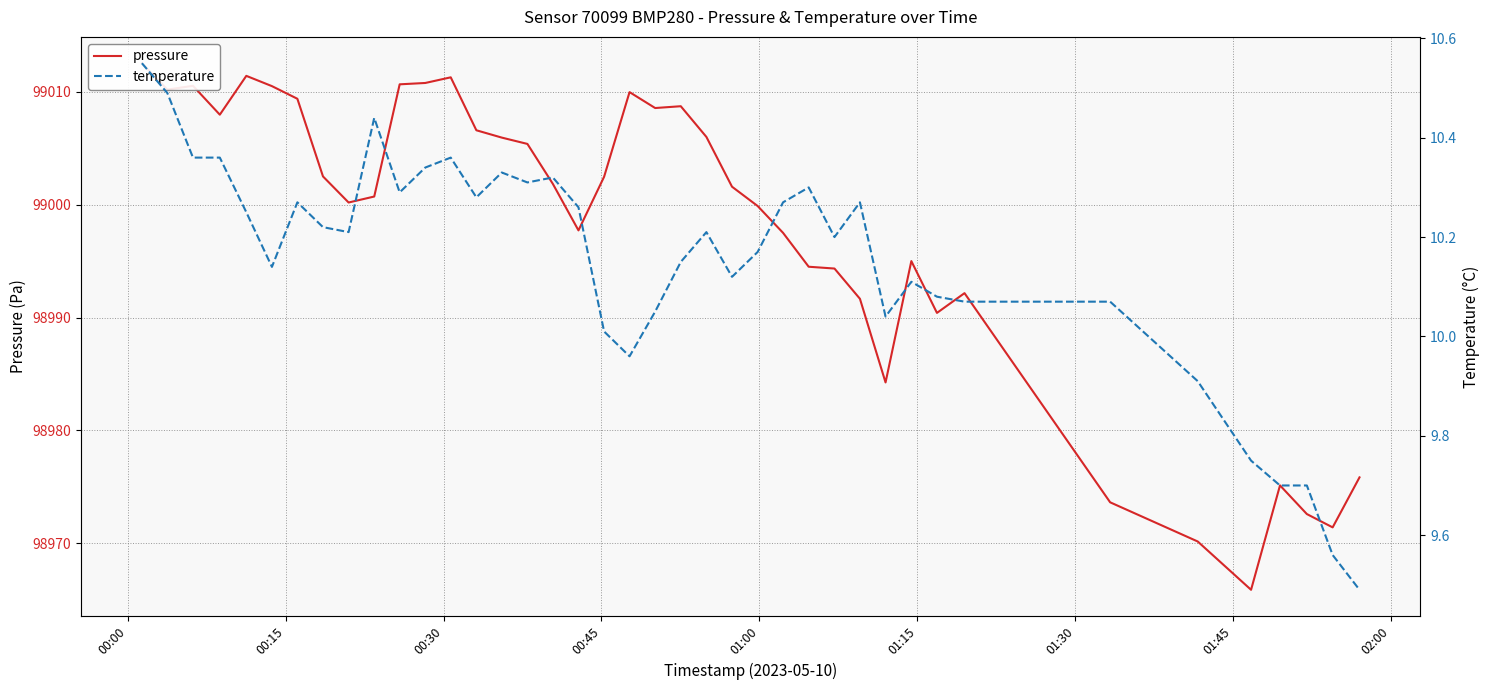

Is the value of temperature at 24 greater than the value of pressure at 10?

No